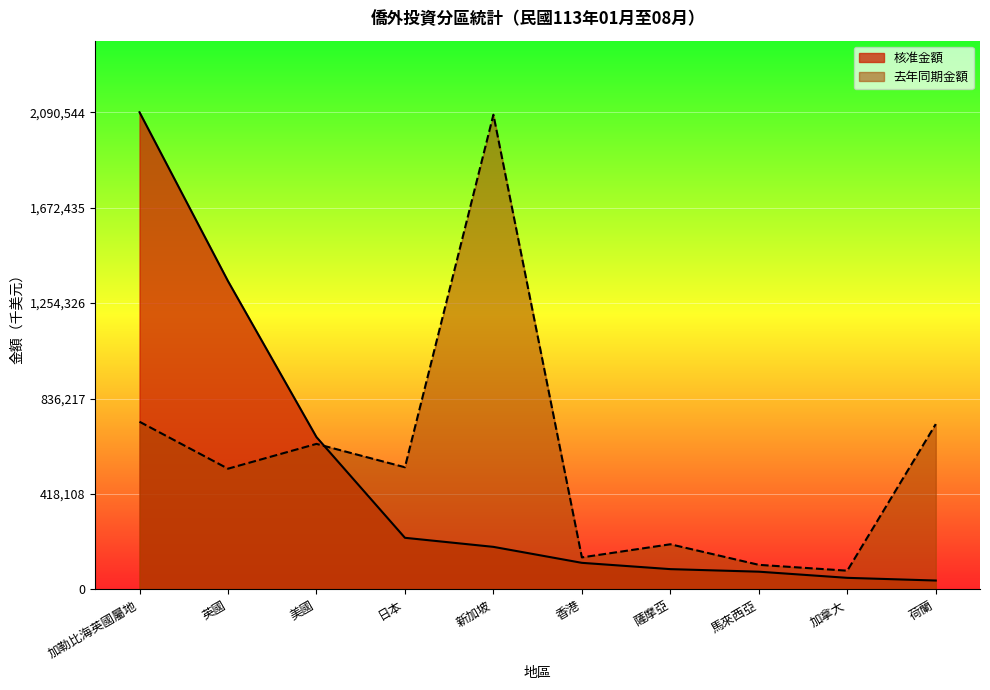

What are all the series names shown in the legend?

核准金額, 去年同期金額